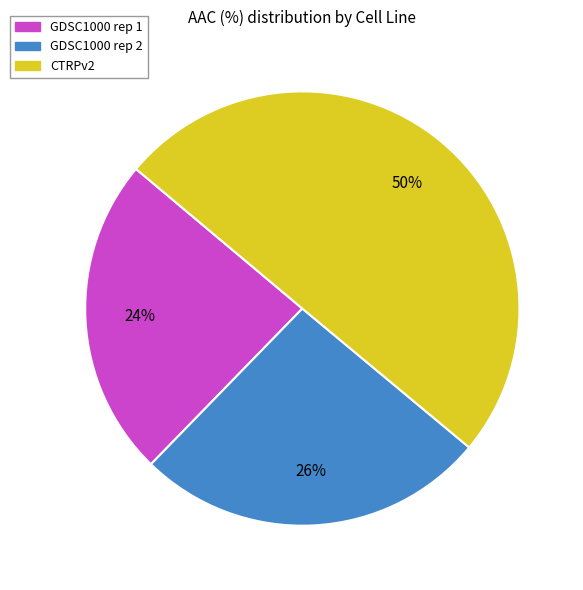

Rank the categories by value from lowest to highest.

GDSC1000 rep 1, GDSC1000 rep 2, CTRPv2